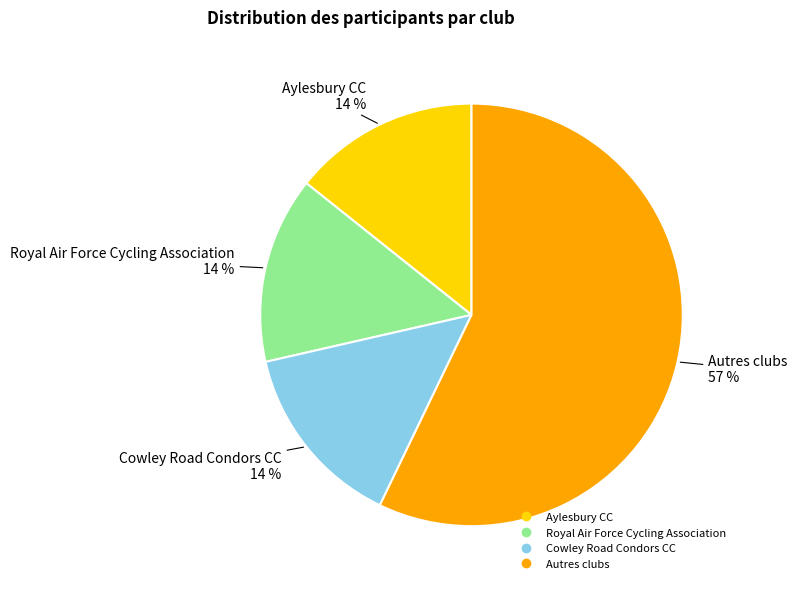

To the nearest percent, what is the difference between the largest and smallest slice percentages?

43%